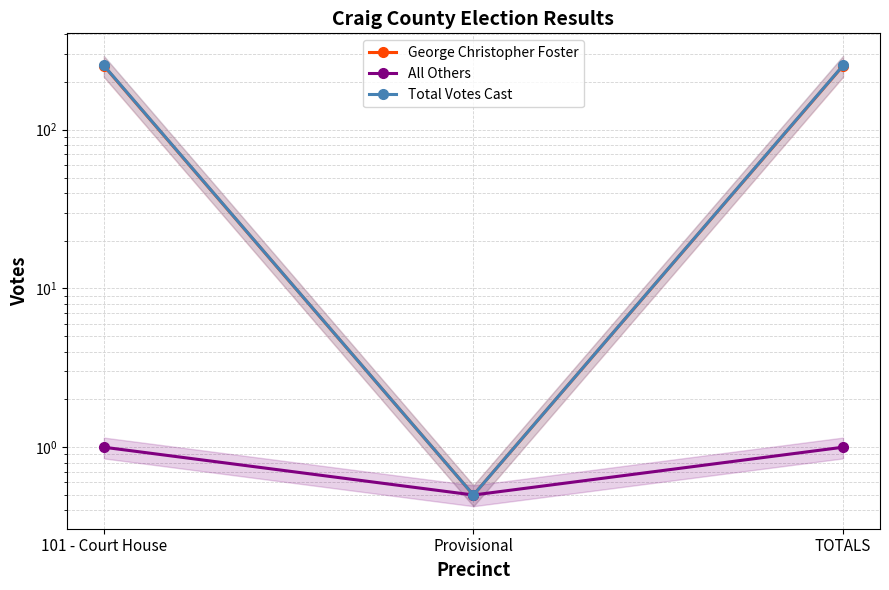

What is the lowest value of the All Others series?

0.5